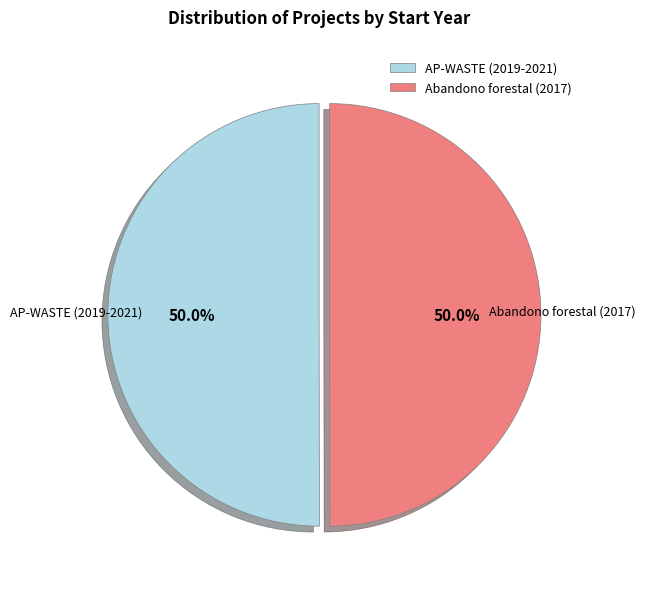

How many slices are in this pie chart?

2